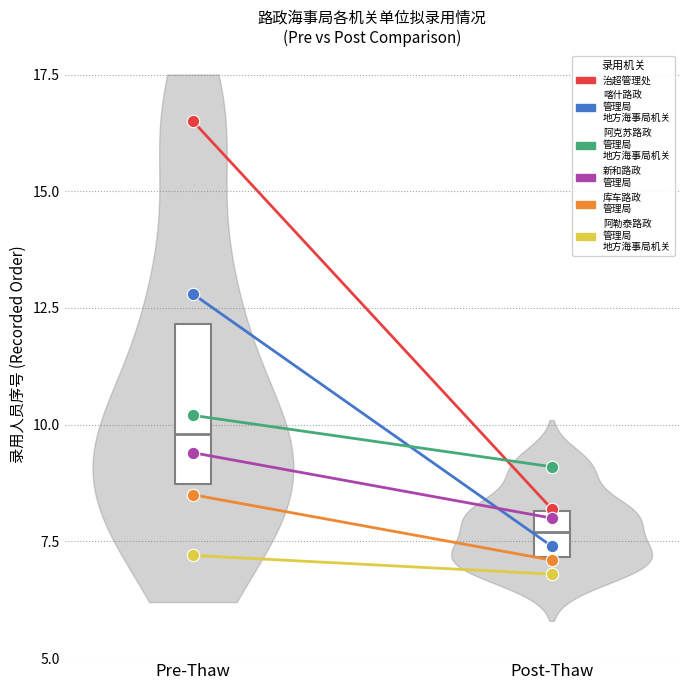

Which series contains the lowest Y value?

阿勒泰路政管理局地方海事局机关